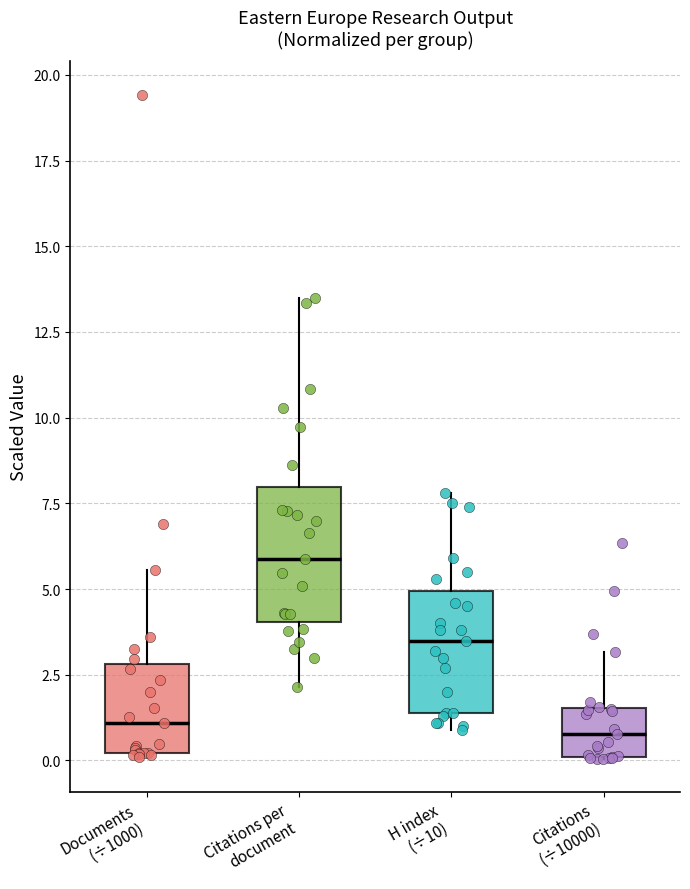

Reading left to right, read every box against the y-axis: the position of its median line, the range the box covers, and the ends of its whiskers. The values are not printed on the chart, so give them approximately, as read against the axis.

Documents (÷1000): median 1.0, box 0.0 to 3.0, whiskers 0.0 to 5.5
Citations per document: median 6.0, box 4.0 to 8.0, whiskers 2.0 to 13.5
H index (÷10): median 3.5, box 1.5 to 5.0, whiskers 1.0 to 8.0
Citations (÷10000): median 1.0, box 0.0 to 1.5, whiskers 0.0 to 3.0